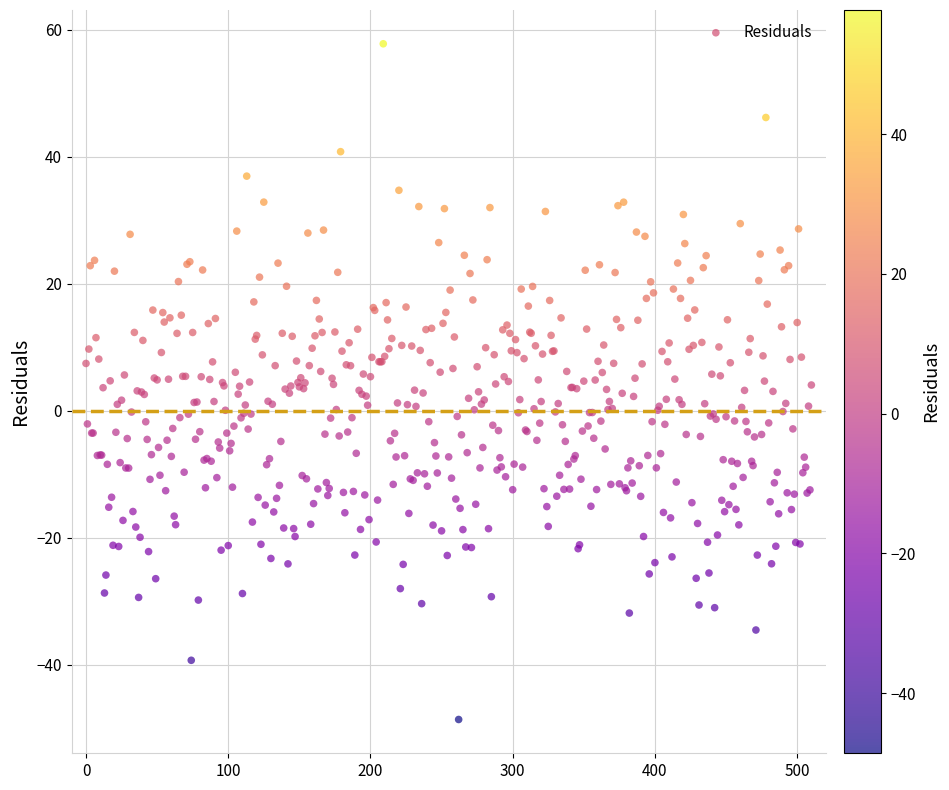

What is the range of Y values (max minus min)?

106.4